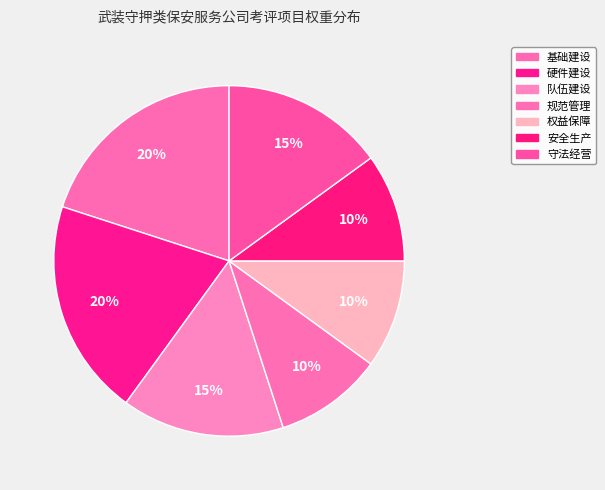

What is the ratio of the value at 基础建设 to the value at 守法经营?

1.3